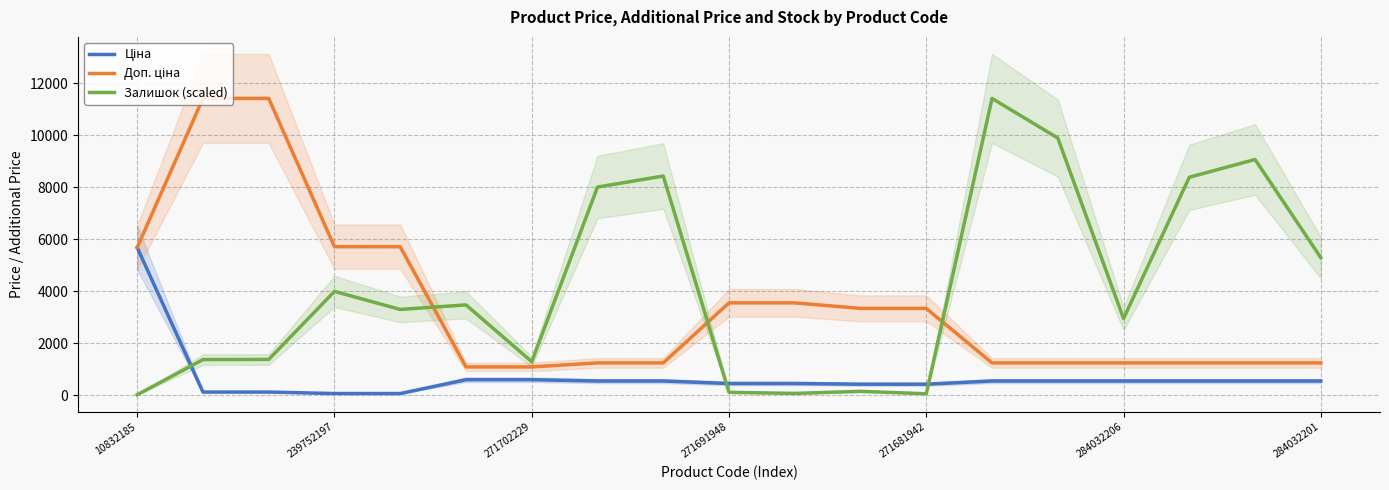

Reading left to right, transcribe all the data shown in this chart.

Ціна: 5673.8	114.1	114.1	57.0	57.0	589.9	589.9	539.0	539.0	443.1	443.1	416.6	416.6	539.0	539.0	539.0	539.0	539.0	539.0
Доп. ціна: 5673.8	11410.0	11410.0	5705.0	5705.0	1081.7	1081.7	1235.4	1235.4	3545.0	3545.0	3332.5	3332.5	1235.4	1235.4	1235.4	1235.4	1235.4	1235.4
Залишок (scaled): 9.4	1363.2	1367.9	3985.7	3292.3	3466.9	1283.0	7999.7	8424.2	103.8	61.3	141.5	47.2	11410.0	9886.5	2943.3	8377.1	9061.0	5282.8